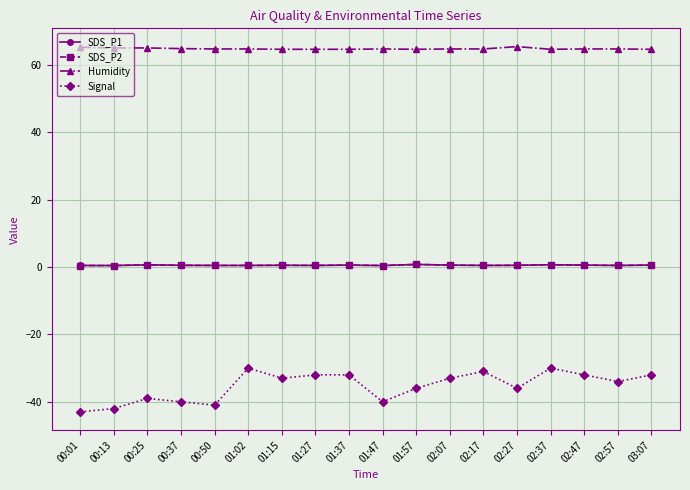

True or false: Humidity and SDS_P1 cross at least once.

False